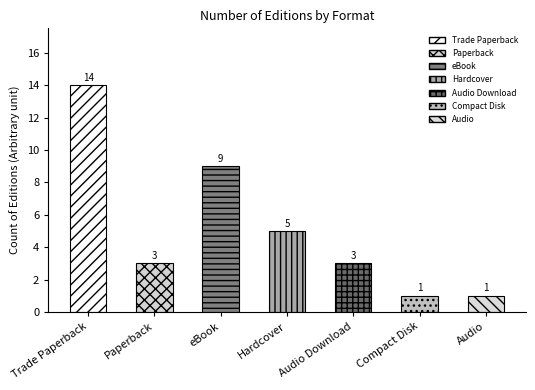

What is the sum of the values at eBook and Hardcover?

14